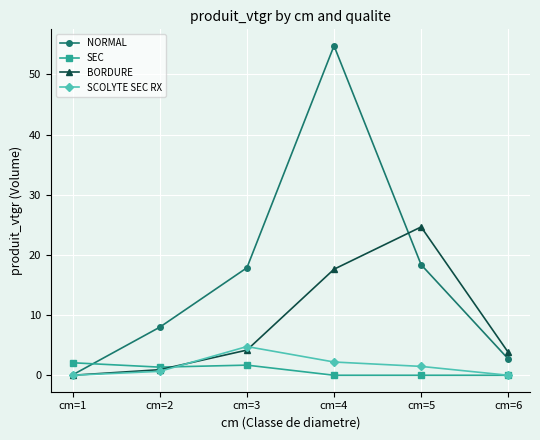

True or false: NORMAL and SEC cross at least once.

True